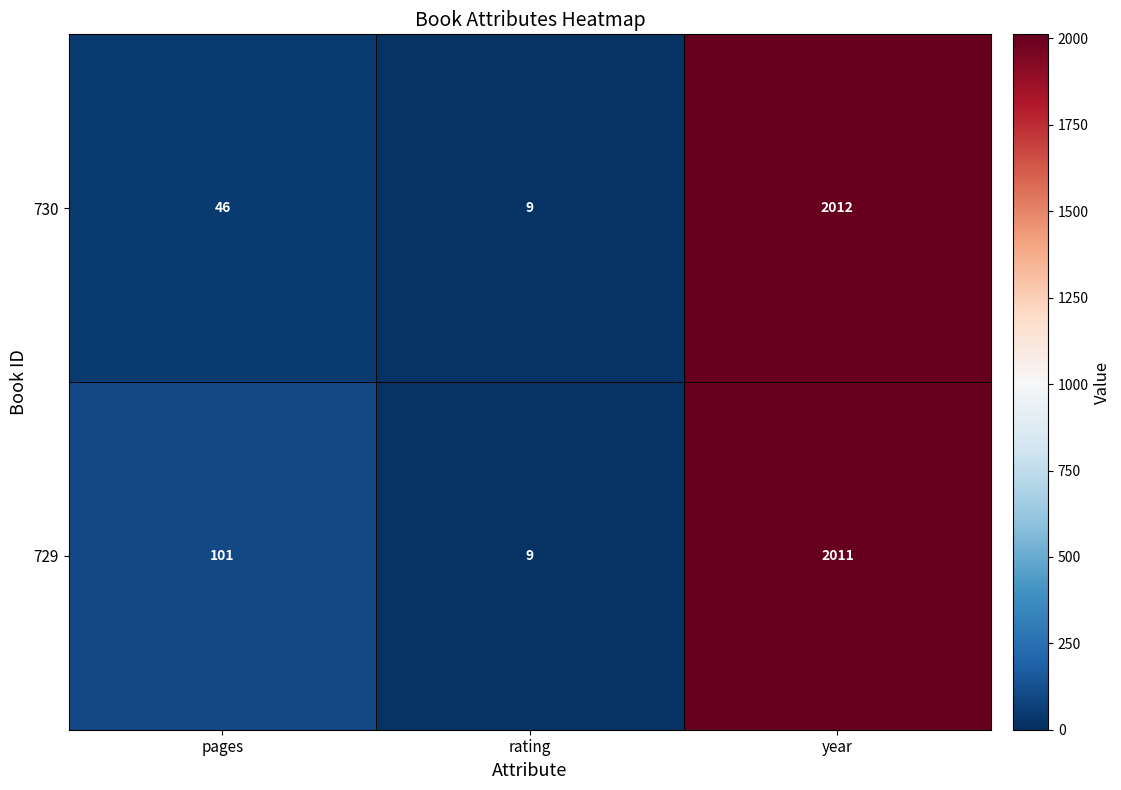

Reading right to left, list all the values displayed in this chart.

730: year=2012	rating=9	pages=46
729: year=2011	rating=9	pages=101